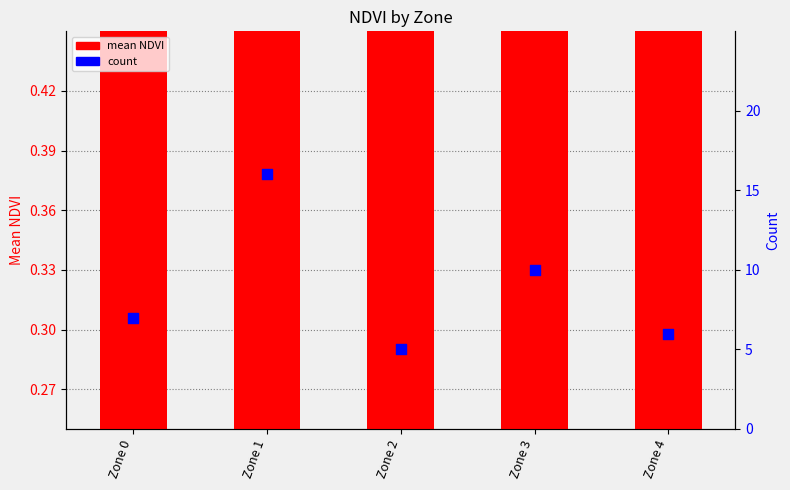

Which series has the largest total across all categories?

count